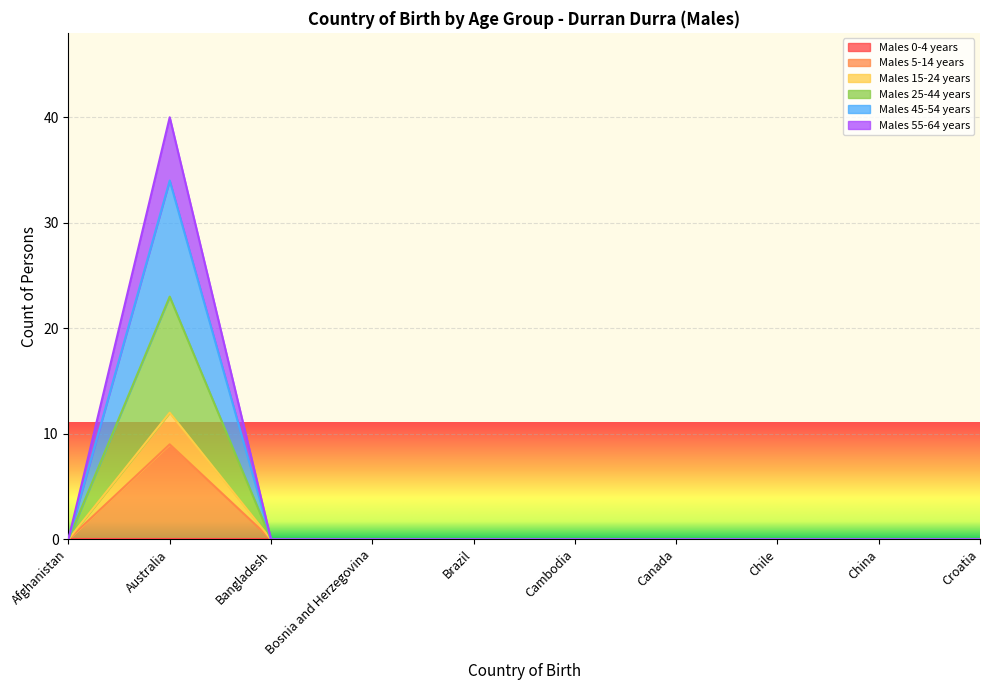

Which series has the largest total across all categories?

Males 45-54 years